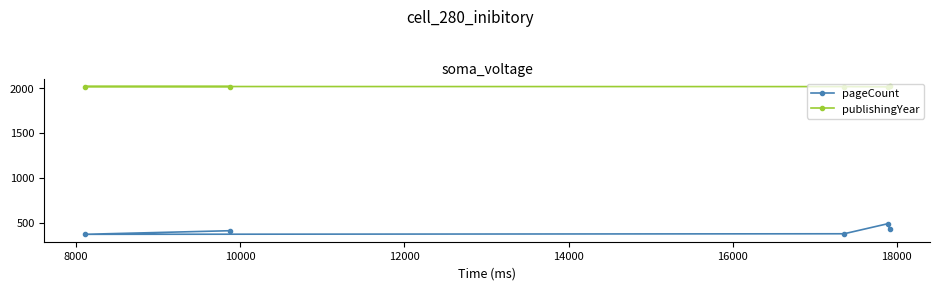

Which series has the largest total across all categories?

publishingYear